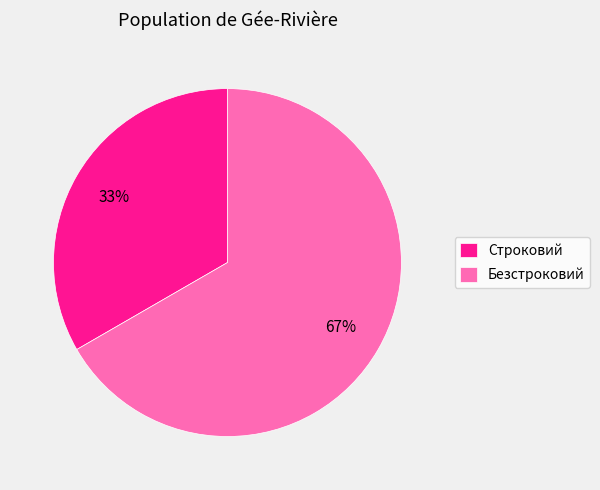

Which slice is the largest?

Безстроковий